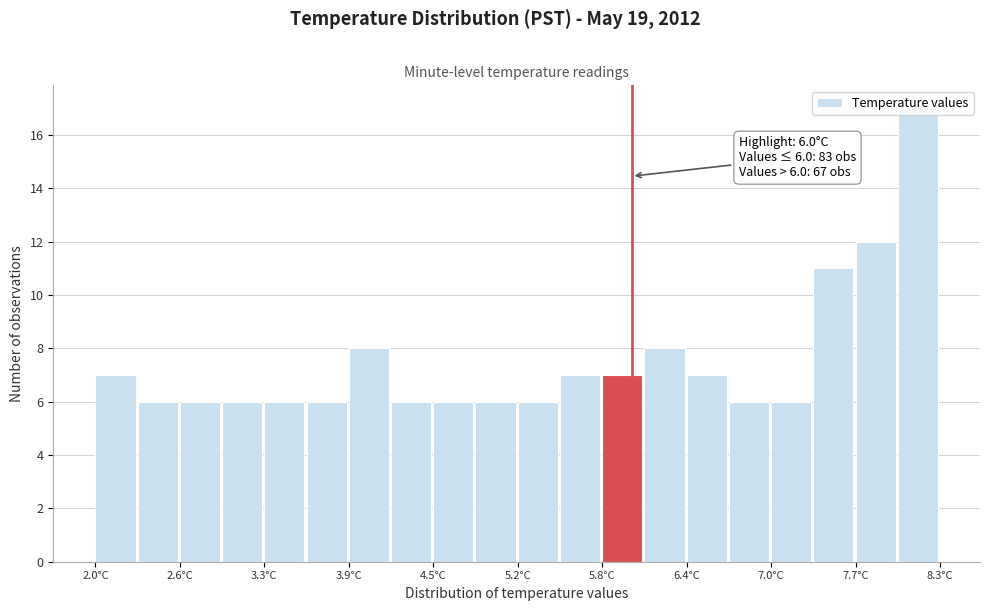

Around what value on the x-axis is the tallest bar? Give the approximate position of its centre, as read against the axis.

8.1